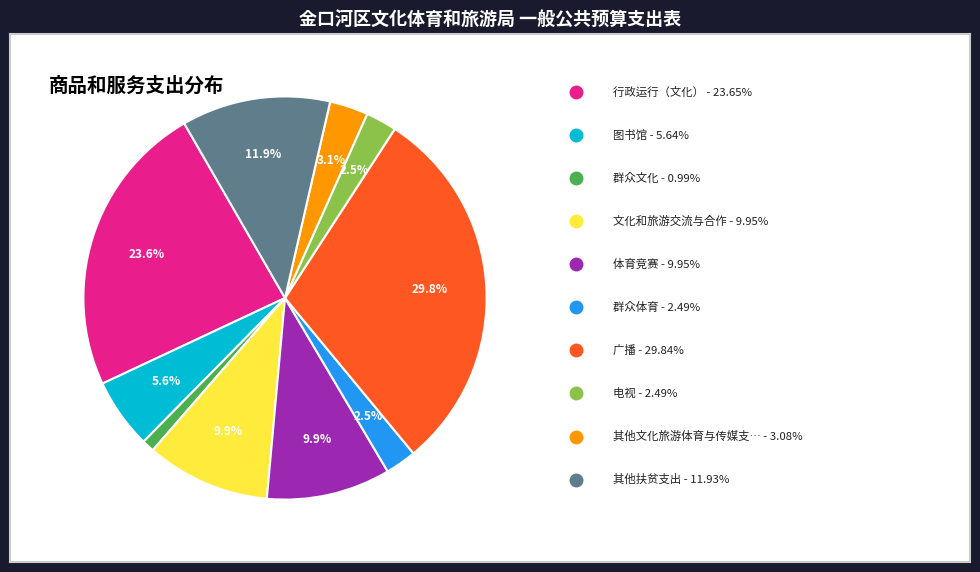

How many segments does this pie chart have?

10